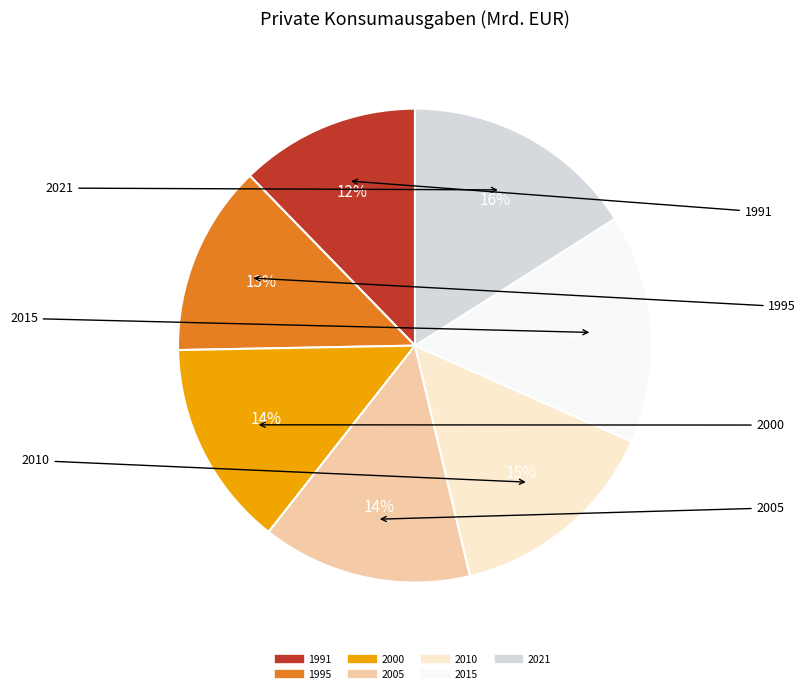

Which slice is the smallest?

1991